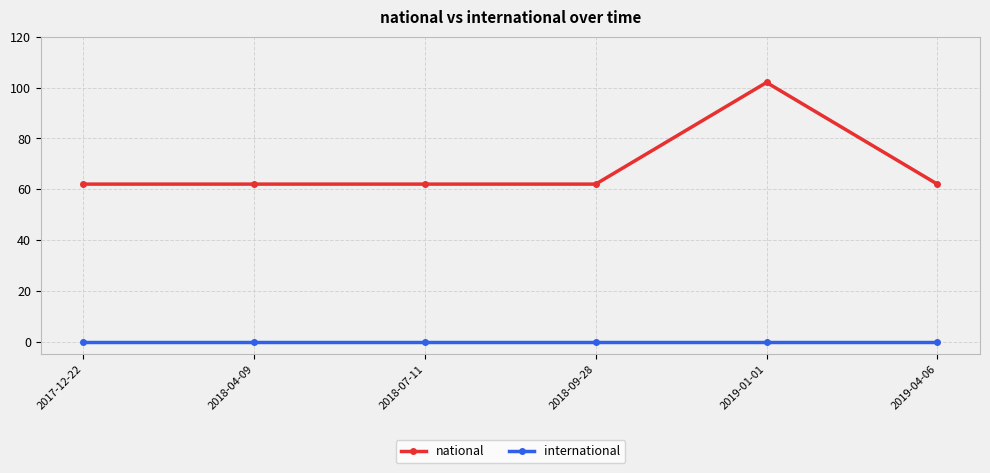

The value of national at 2019-01-01 is 133. True or false?

False